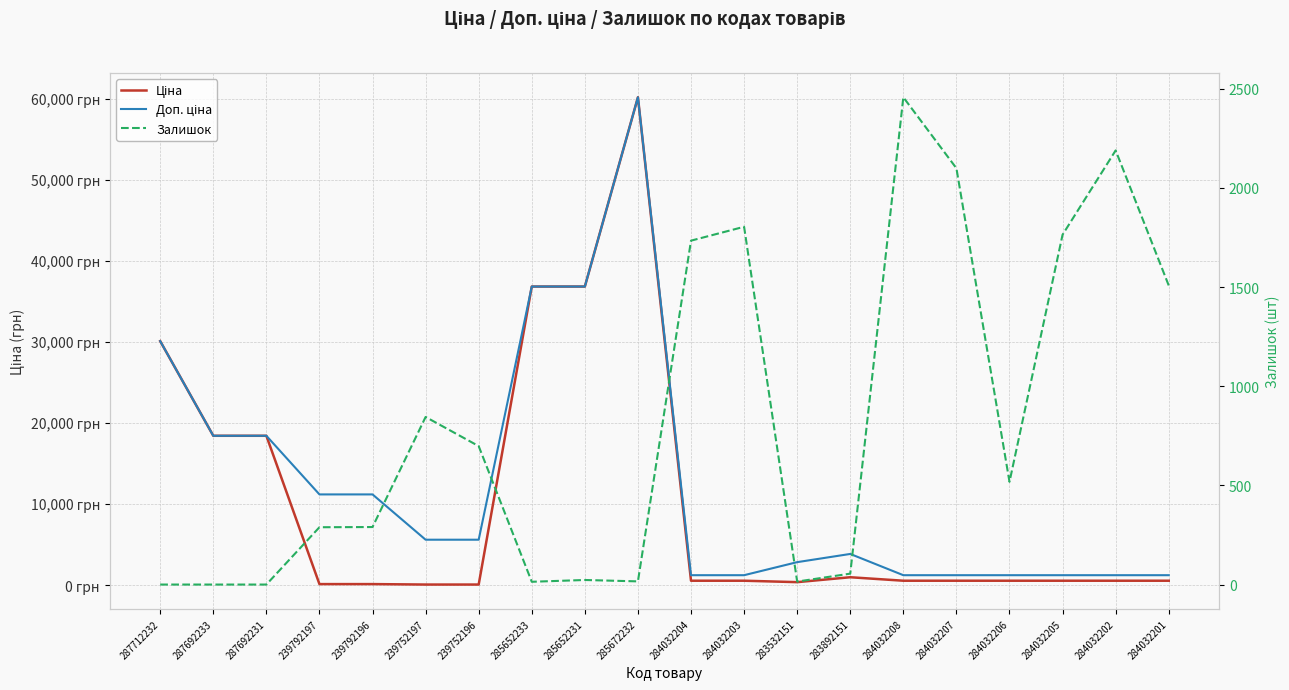

Reading left to right, extract all data points from this chart.

Ціна: 30102.8	18420.9	18420.9	111.8	111.8	55.9	55.9	36841.8	36841.8	60205.6	528.2	528.2	352.6	958.4	528.2	528.2	528.2	528.2	528.2	528.2
Доп. ціна: 30102.8	18420.9	18420.9	11182.0	11182.0	5591.0	5591.0	36841.8	36841.8	60205.6	1210.7	1210.7	2821.2	3833.8	1210.7	1210.7	1210.7	1210.7	1210.7	1210.7
Залишок: 0.0	0.0	0.0	289.0	290.0	845.0	698.0	14.0	23.0	16.0	1734.0	1804.0	15.0	55.0	2457.0	2099.0	518.0	1764.0	2189.0	1508.0